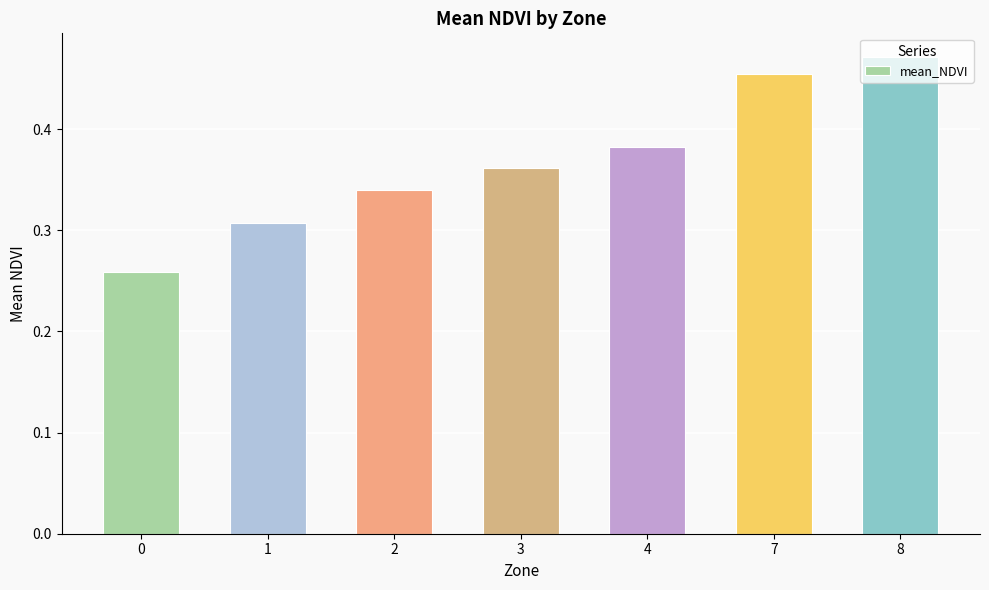

Rank the categories by value from lowest to highest.

0, 1, 2, 3, 4, 7, 8